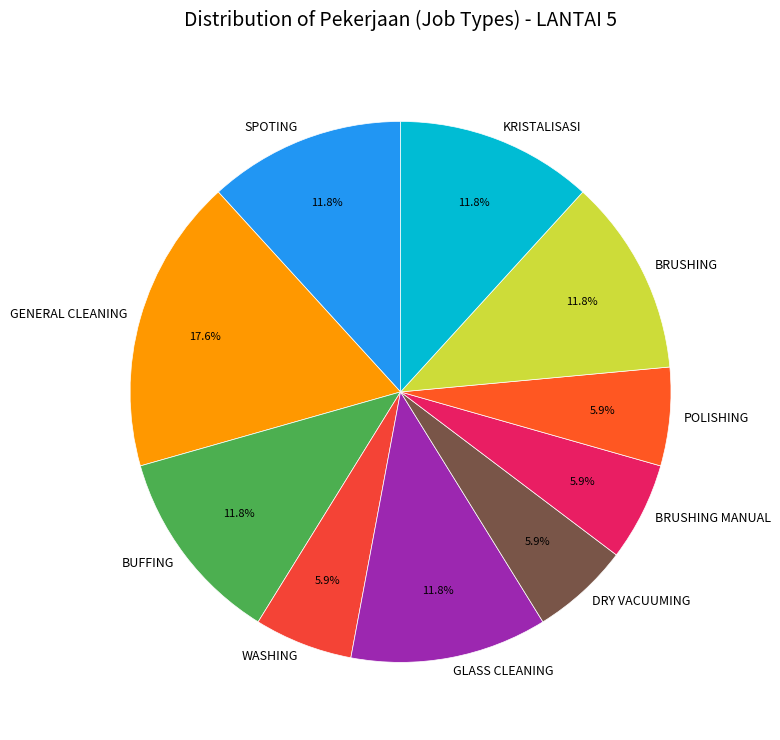

What is the ratio of the value at BRUSHING MANUAL to the value at DRY VACUUMING?

1.0